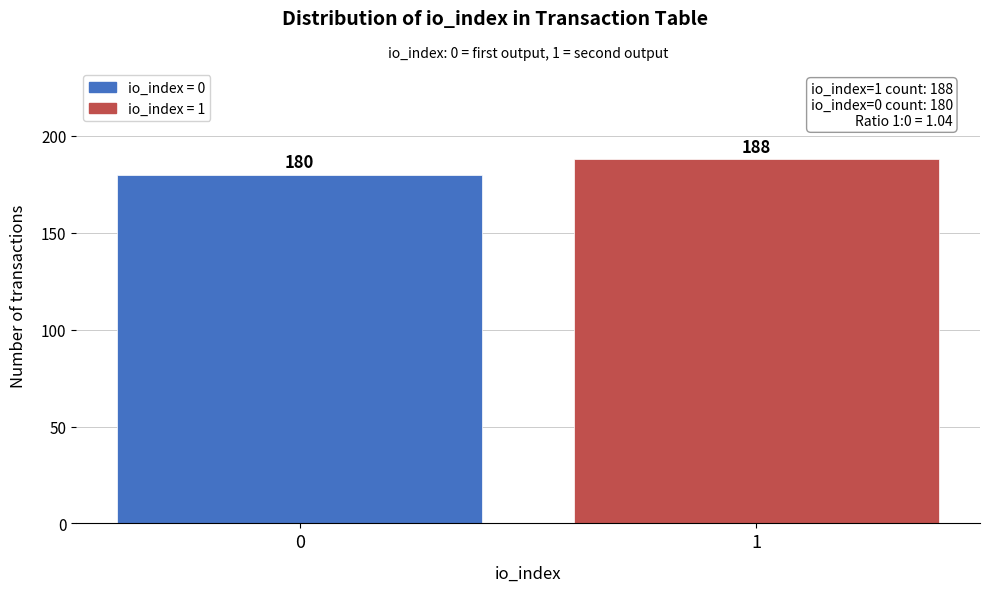

Reading left to right, transcribe all the data shown in this chart.

0=180	1=188